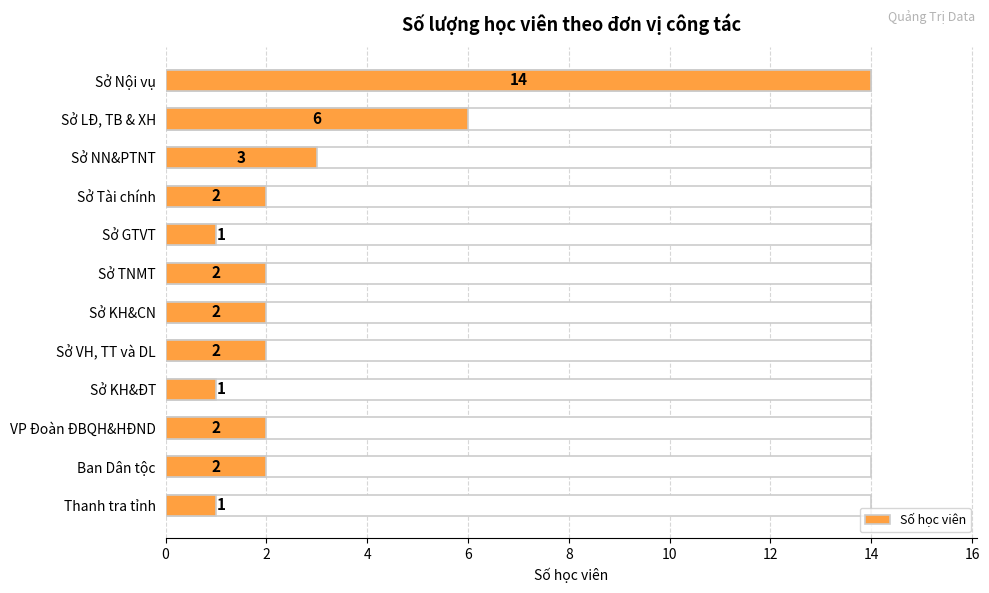

Which label corresponds to the largest value in the chart?

Sở Nội vụ